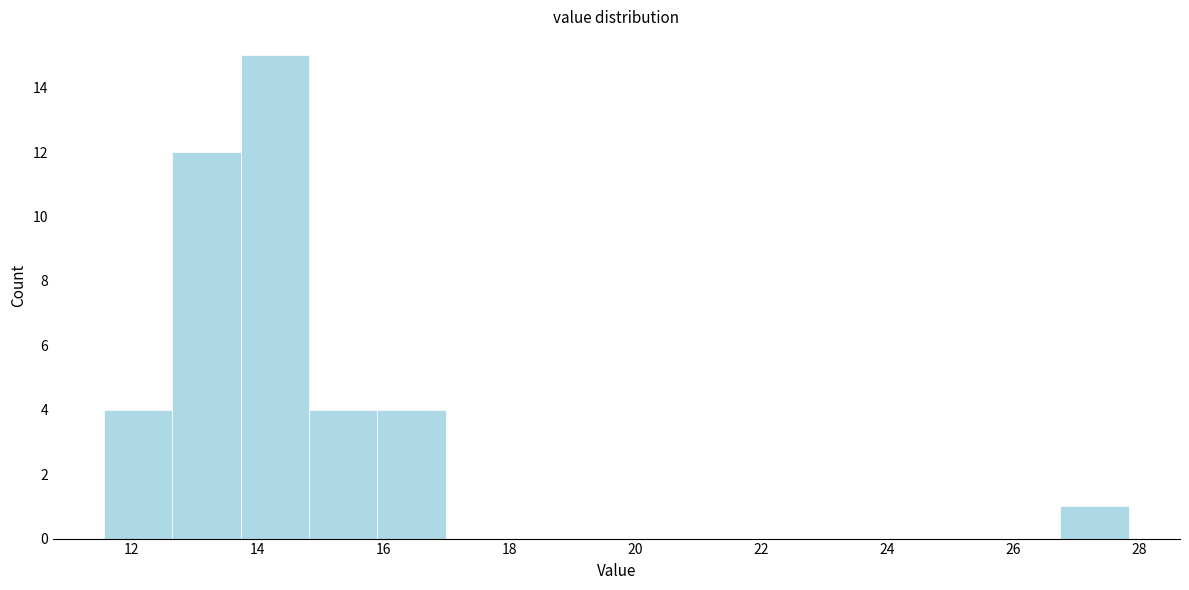

Reading left to right, transcribe this chart: for each bar, give the range it covers on the x-axis and its height. Neither the bar edges nor the heights are printed on the chart, so give them approximately, as read against the axes.

11.6 to 12.6: 4
12.6 to 13.8: 12
13.8 to 14.8: 15
14.8 to 16.0: 4
16.0 to 17.0: 4
17.0 to 18.0: 0
18.0 to 19.2: 0
19.2 to 20.2: 0
20.2 to 21.4: 0
21.4 to 22.4: 0
22.4 to 23.4: 0
23.4 to 24.6: 0
24.6 to 25.6: 0
25.6 to 26.8: 0
26.8 to 27.8: 1